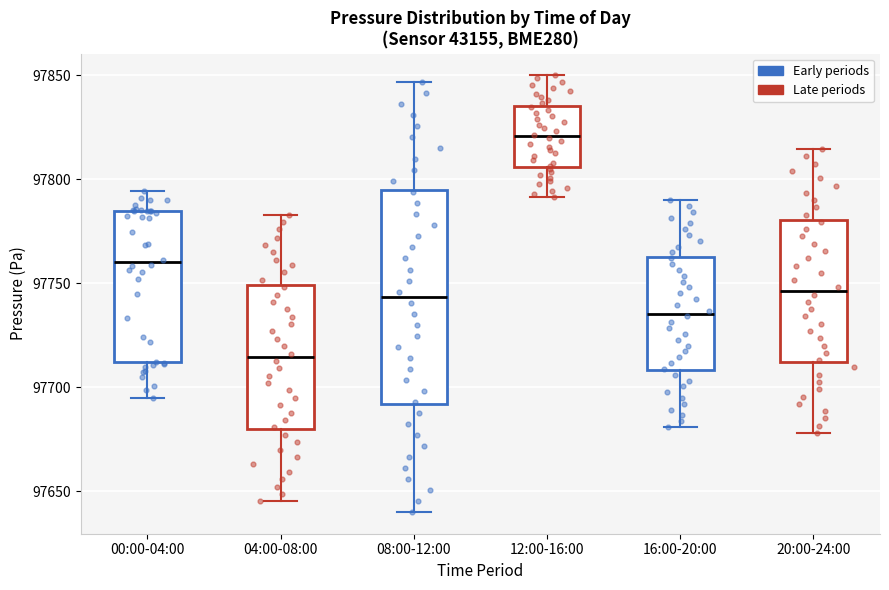

Reading left to right, transcribe this box plot: for each box, give where its median line is, the range the box spans, and where its two whiskers end, as read against the y-axis. The values are not printed on the chart, so give them approximately, as read against the axis.

00:00-04:00: median 97760, box 97710 to 97785, whiskers 97695 to 97795
04:00-08:00: median 97715, box 97680 to 97750, whiskers 97645 to 97785
08:00-12:00: median 97745, box 97690 to 97795, whiskers 97640 to 97845
12:00-16:00: median 97820, box 97805 to 97835, whiskers 97790 to 97850
16:00-20:00: median 97735, box 97710 to 97765, whiskers 97680 to 97790
20:00-24:00: median 97745, box 97710 to 97780, whiskers 97680 to 97815